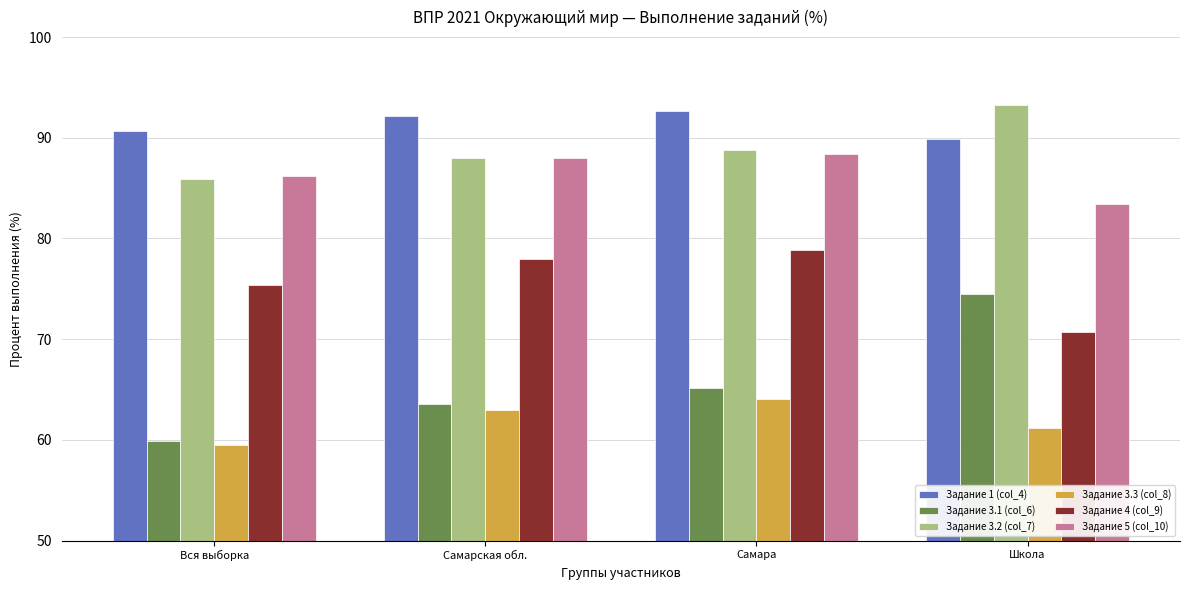

How many data points in Задание 5 (col_10) are less than 87?

2